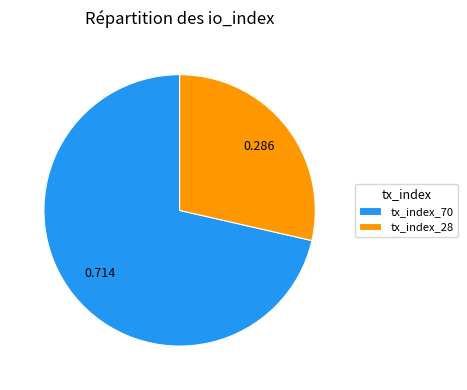

What is the ratio of the value at tx_index_28 to the value at tx_index_70?

0.4